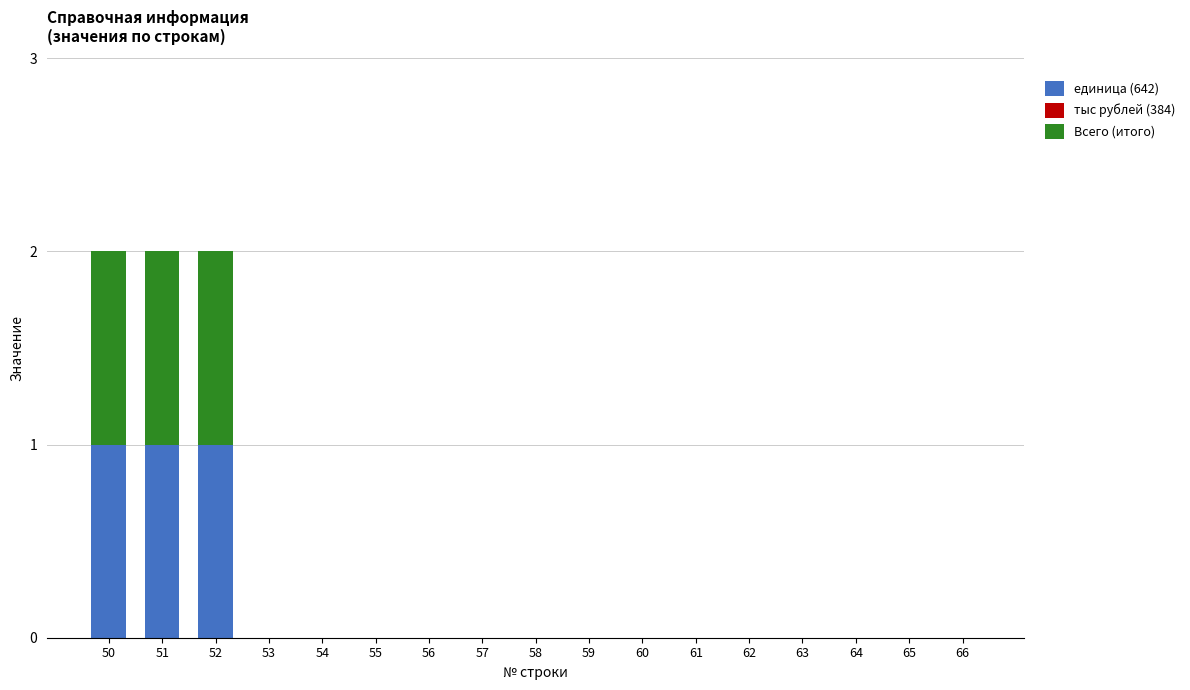

True or false: единица (642) has a value of 0 at 62.

True